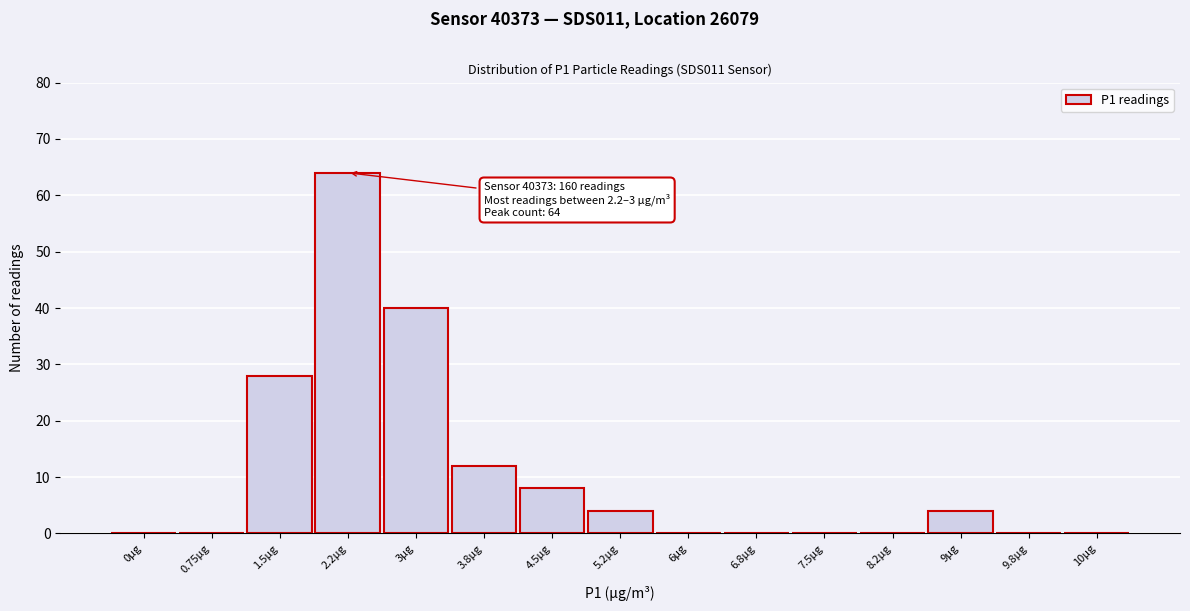

Reading left to right, extract all data points from this chart.

0µg=0	0.75µg=0	1.5µg=28	2.2µg=64	3µg=40	3.8µg=12	4.5µg=8	5.2µg=4	6µg=0	6.8µg=0	7.5µg=0	8.2µg=0	9µg=4	9.8µg=0	10µg=0